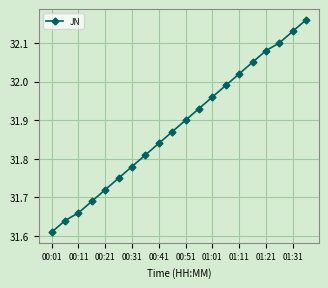

What is the sum of all values?

637.7